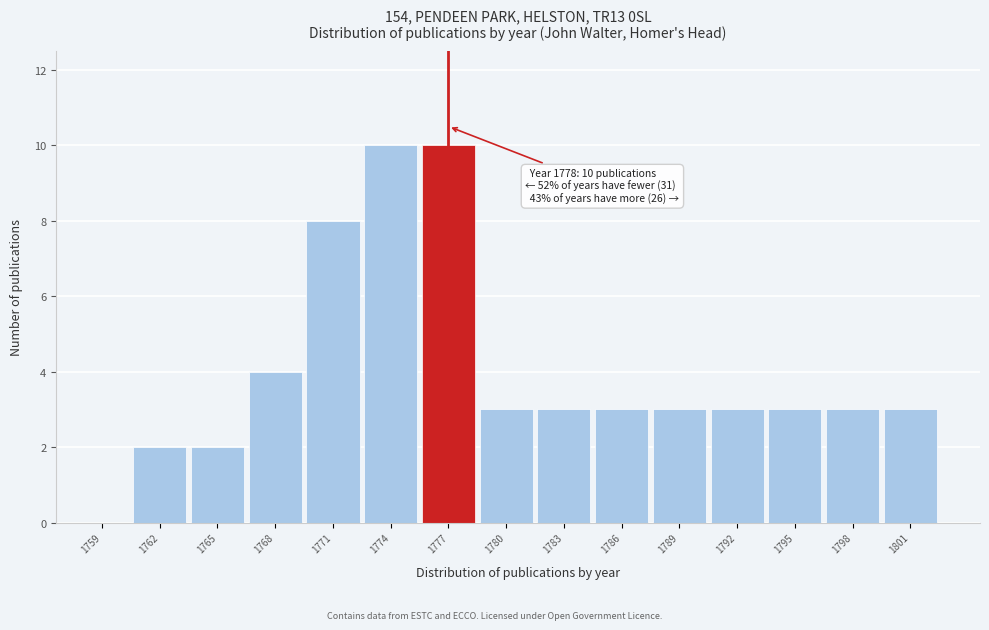

Reading left to right, list all the values displayed in this chart.

1759=0	1762=2	1765=2	1768=4	1771=8	1774=10	1777=10	1780=3	1783=3	1786=3	1789=3	1792=3	1795=3	1798=3	1801=3